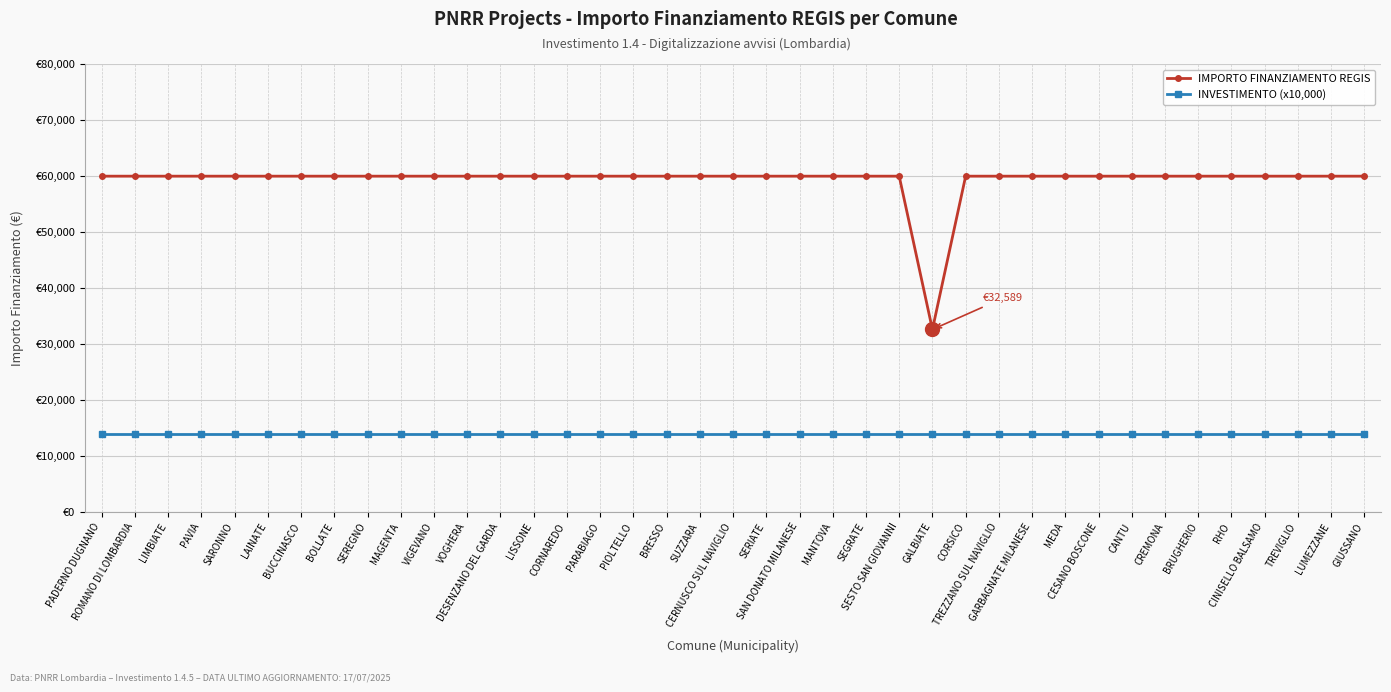

What is the label of the 6th point from the right?

BRUGHERIO